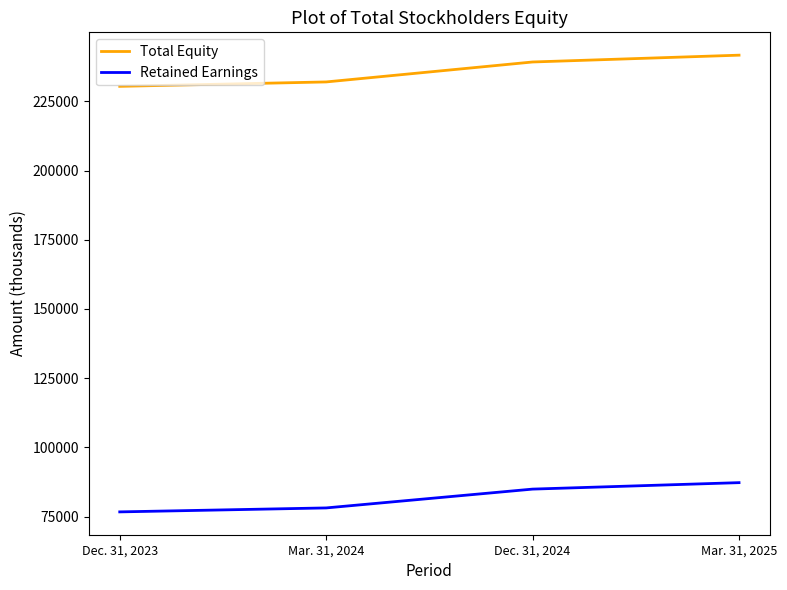

What are all the series names shown in the legend?

Total Equity, Retained Earnings